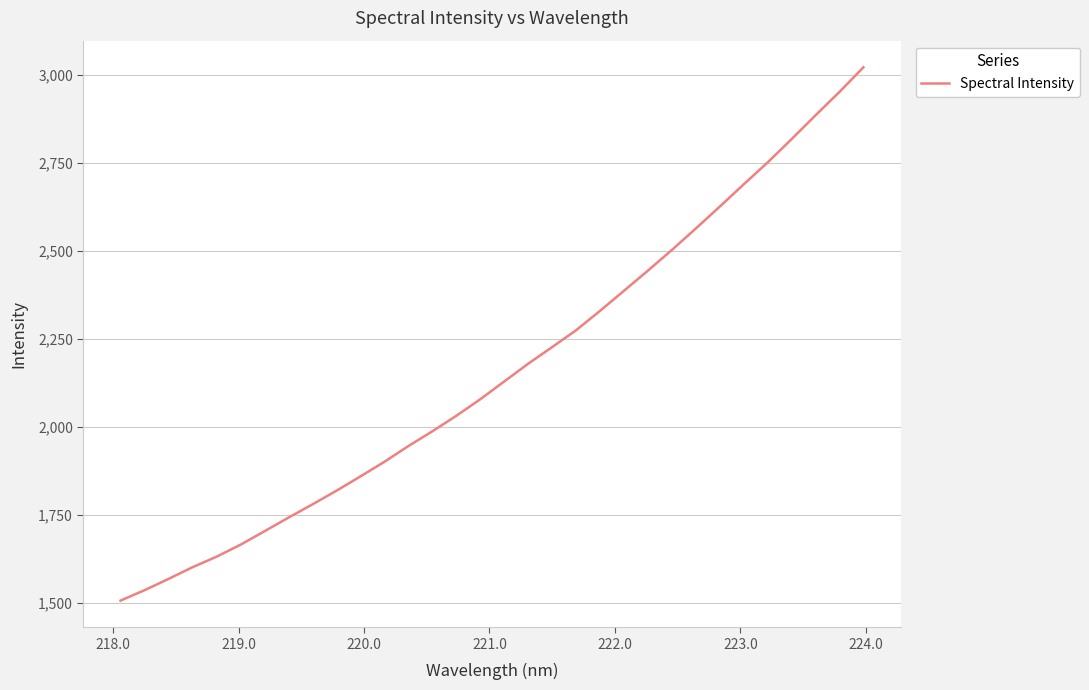

What is the greatest value displayed?

3022.0